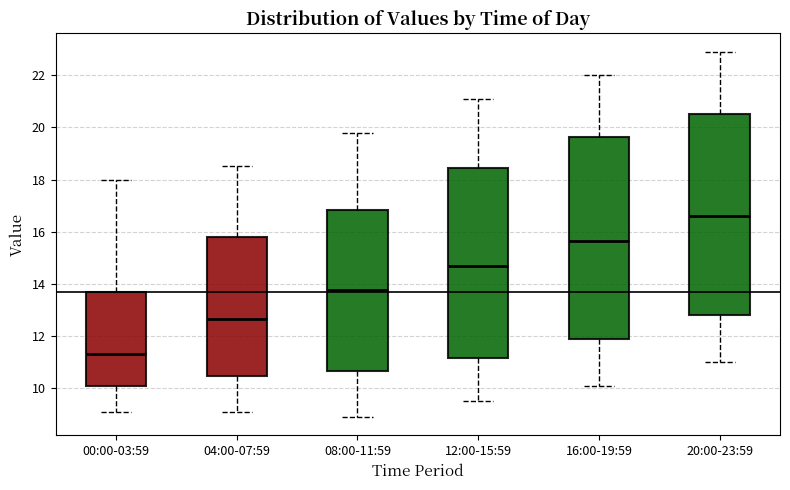

Reading left to right, transcribe this box plot: for each box, give where its median line is, the range the box spans, and where its two whiskers end, as read against the y-axis. The values are not printed on the chart, so give them approximately, as read against the axis.

00:00-03:59: median 11.4, box 10.0 to 13.8, whiskers 9.2 to 18.0
04:00-07:59: median 12.6, box 10.4 to 15.8, whiskers 9.2 to 18.6
08:00-11:59: median 13.8, box 10.6 to 16.8, whiskers 9.0 to 19.8
12:00-15:59: median 14.8, box 11.2 to 18.4, whiskers 9.6 to 21.2
16:00-19:59: median 15.6, box 12.0 to 19.6, whiskers 10.2 to 22.0
20:00-23:59: median 16.6, box 12.8 to 20.6, whiskers 11.0 to 23.0